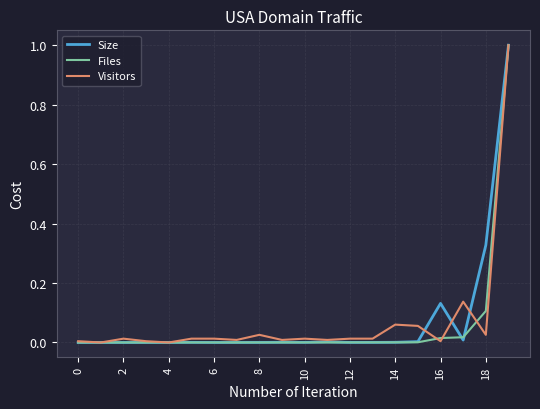

What is the difference between the second highest and minimum values in the Size series?

0.3